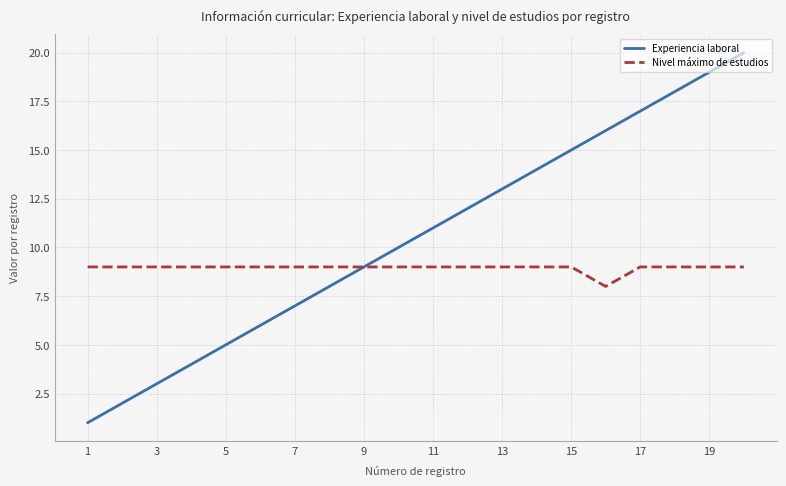

How many distinct data groups are displayed?

2